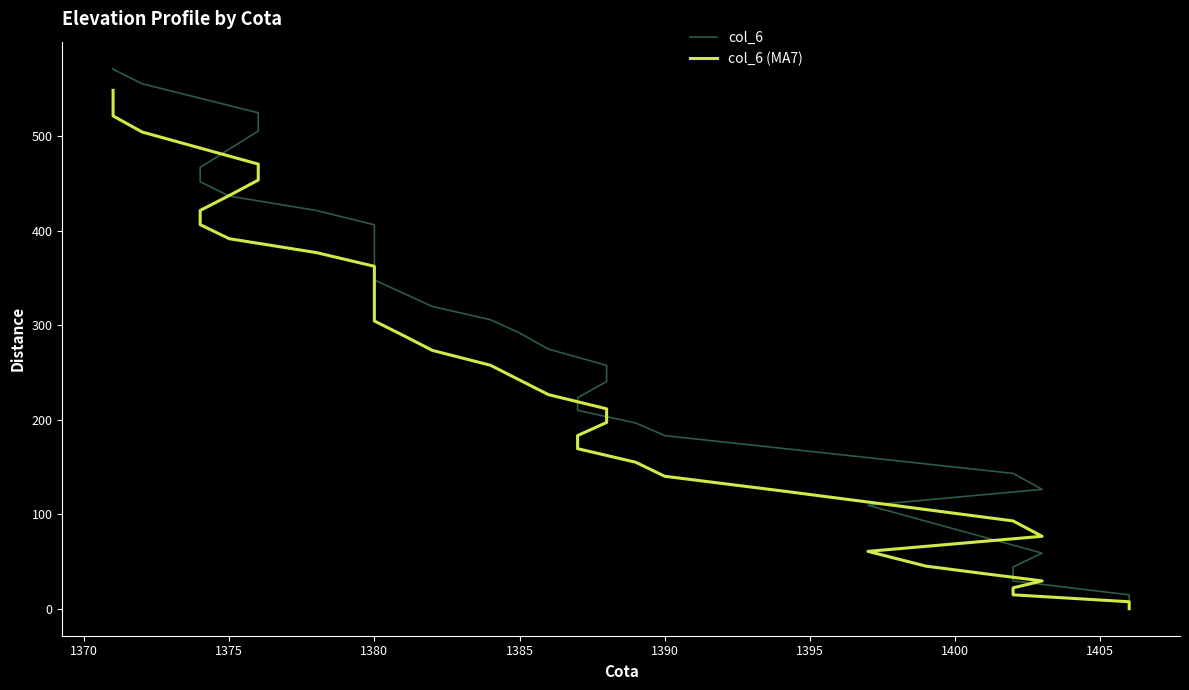

How many lines are shown in the chart?

2